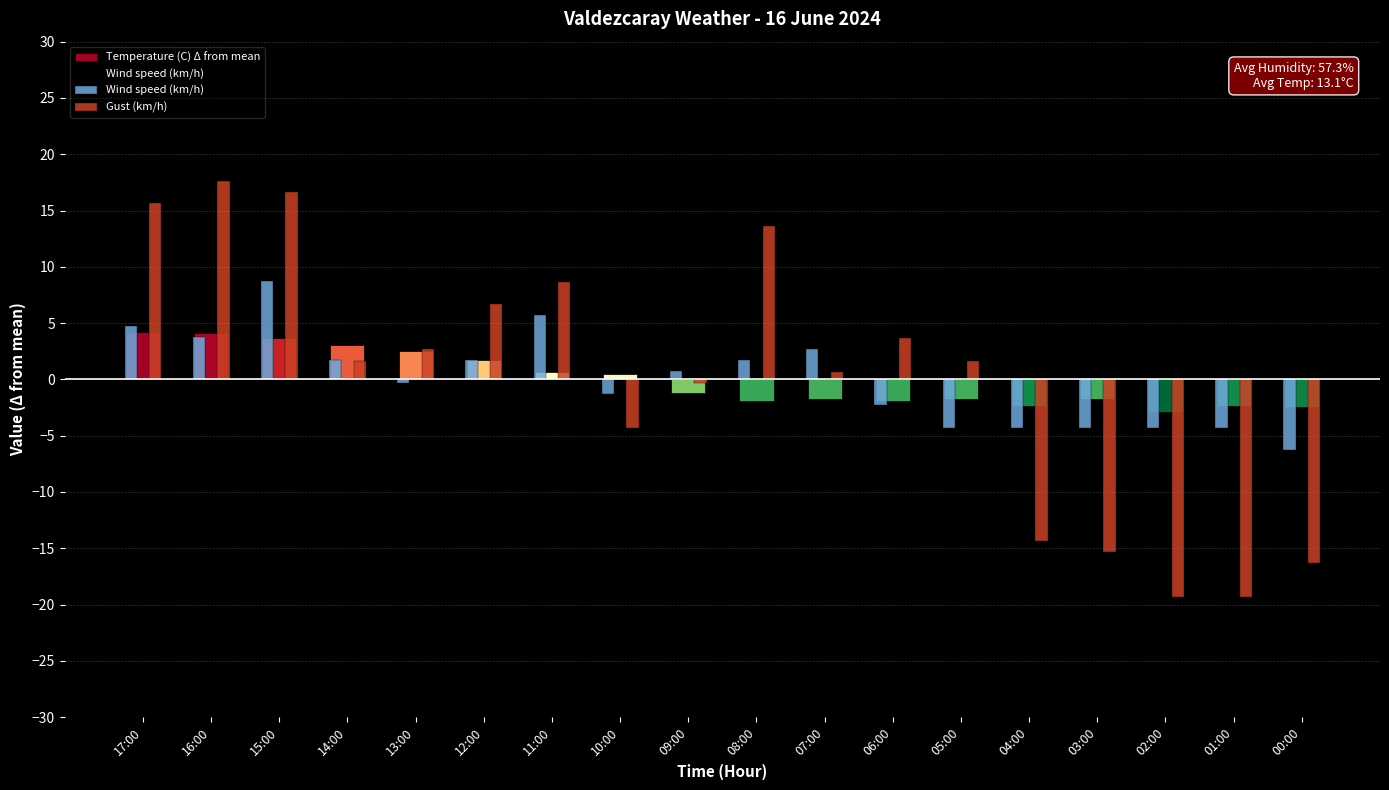

How many data points in Wind speed (km/h) are above 0?

9